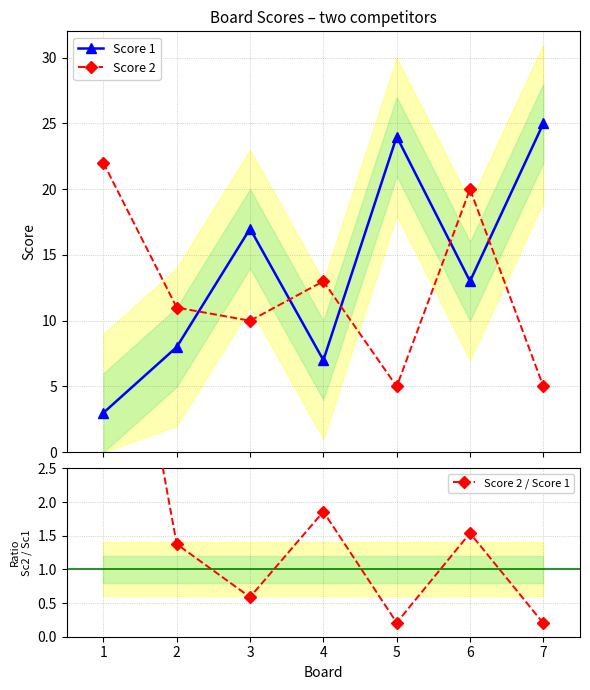

How many interior local valleys does the Score 2 / Score 1 series have?

2